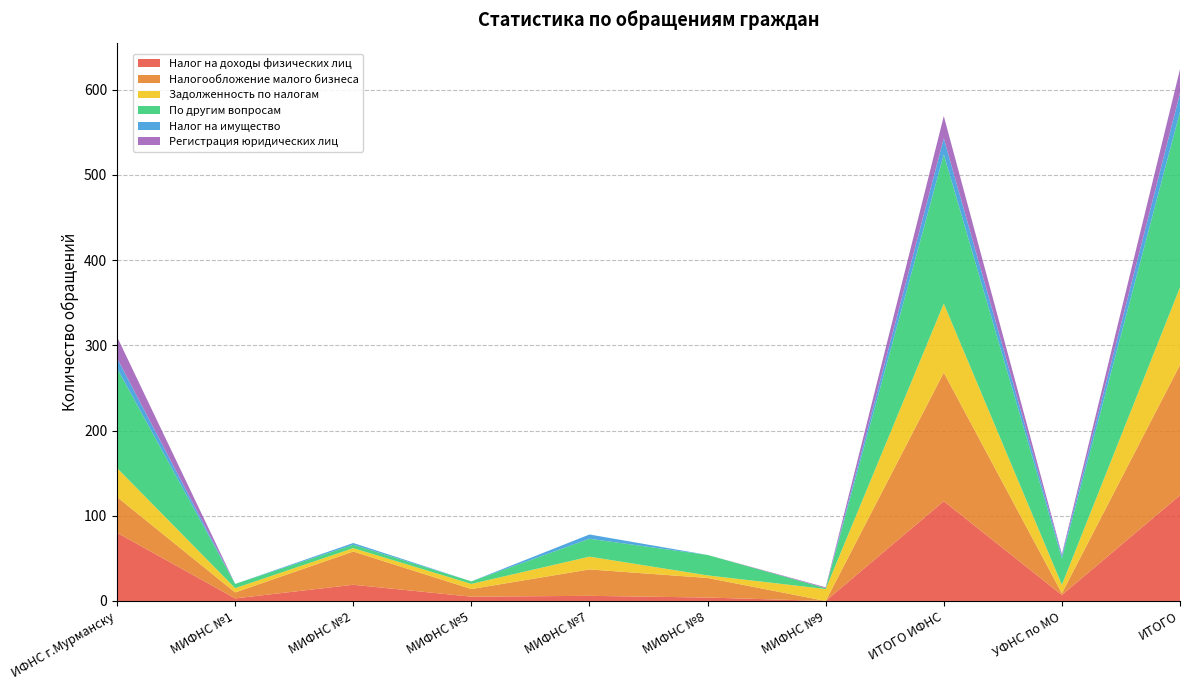

Reading left to right, list all the values displayed in this chart.

Налог на доходы физических лиц: 80	3	19	5	6	4	0	117	7	124
Налогообложение малого бизнеса: 42	7	39	9	31	23	0	151	2	153
Задолженность по налогам: 34	5	4	6	15	3	14	81	10	91
По другим вопросам: 117	5	4	3	21	24	1	175	31	206
Налог на имущество: 12	0	2	0	5	0	0	19	3	22
Регистрация юридических лиц: 25	0	0	0	0	0	1	26	2	28